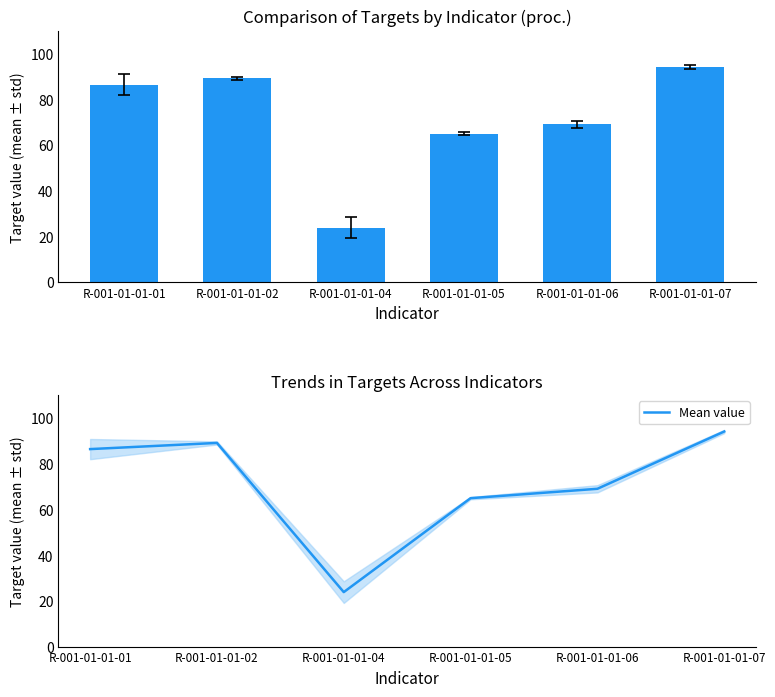

List the labels in order of value, smallest first.

R-001-01-01-04, R-001-01-01-05, R-001-01-01-06, R-001-01-01-01, R-001-01-01-02, R-001-01-01-07